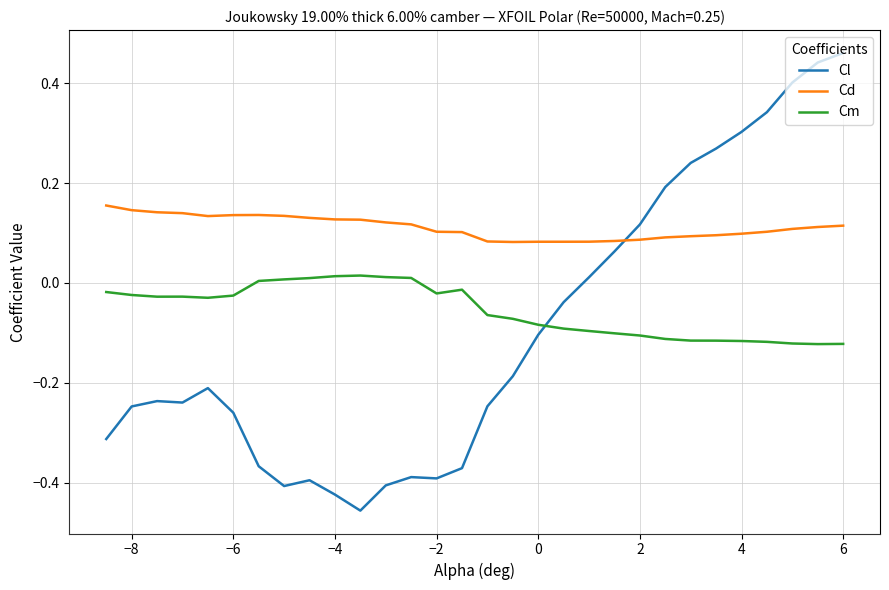

Rank the series by their maximum value, from lowest to highest.

Cm, Cd, Cl